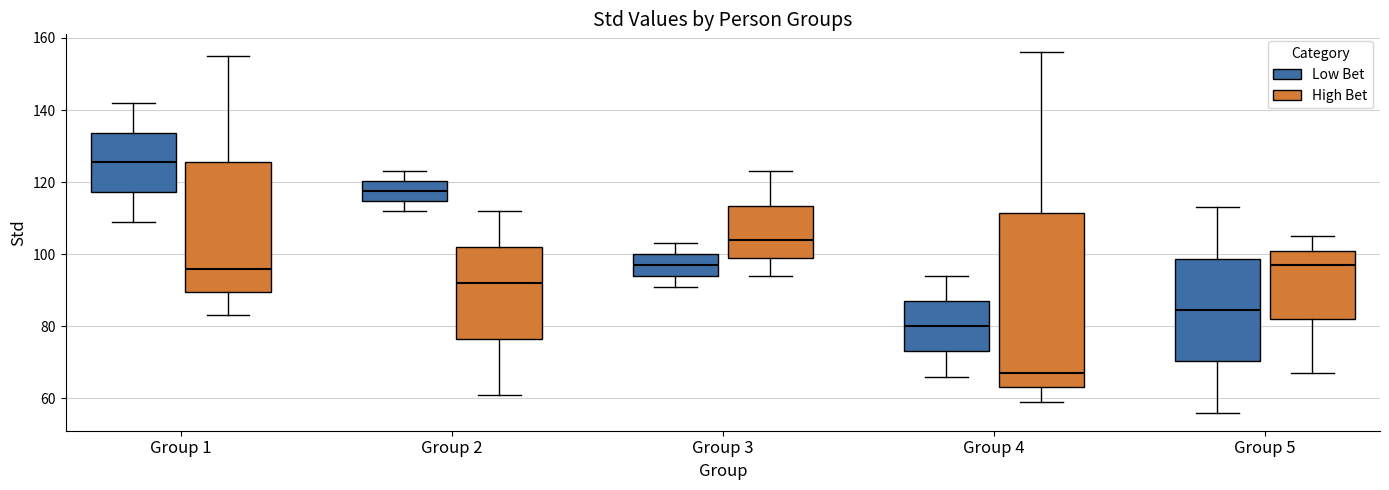

Which box is the tallest, from its lower edge to its upper edge?

Group 4 (High Bet)